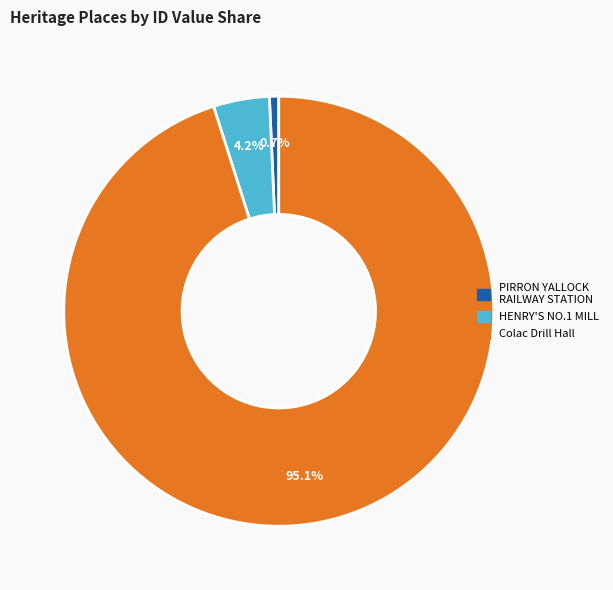

What percentage is the Colac Drill Hall slice, to the nearest percent?

95%